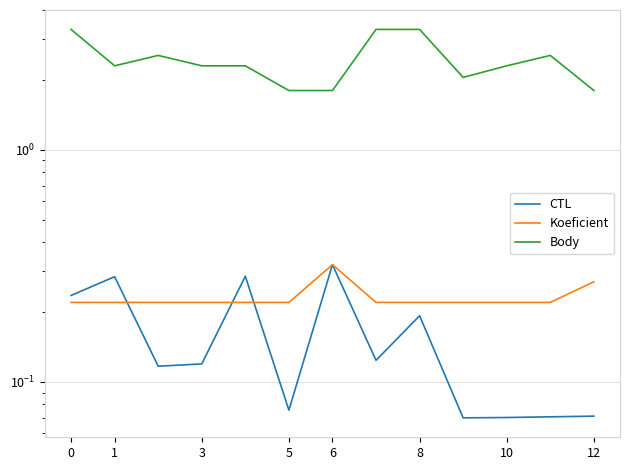

What is the label of the 9th point from the left?

8